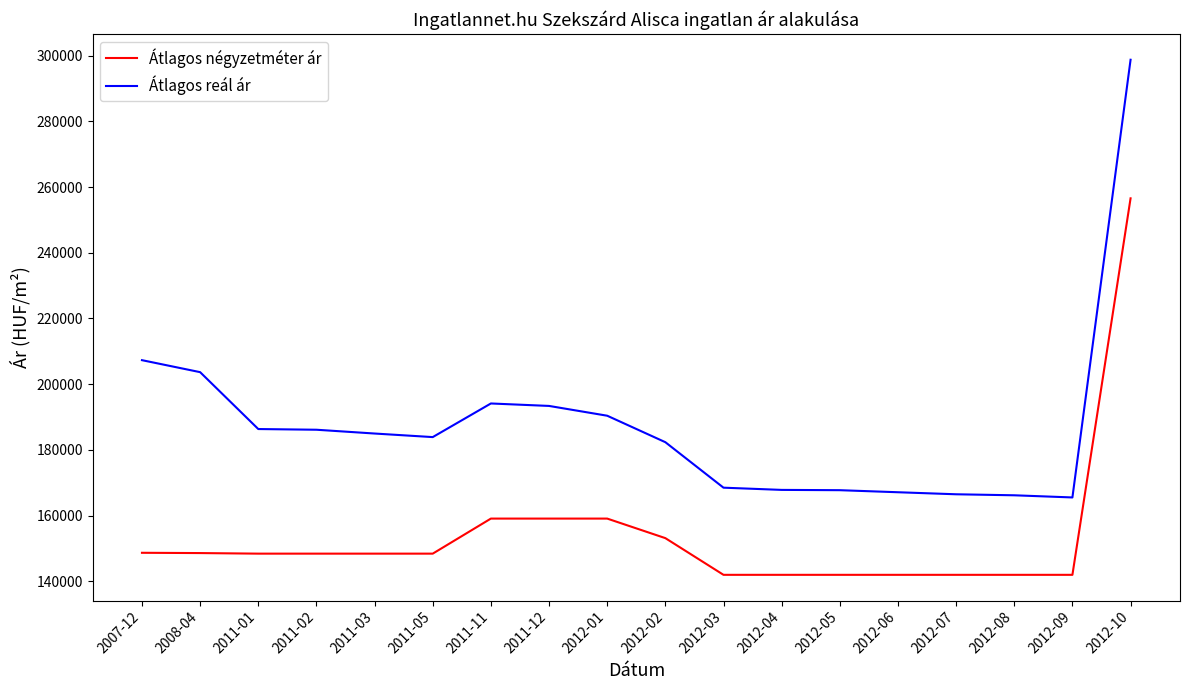

True or false: Átlagos négyzetméter ár and Átlagos reál ár intersect in this chart.

False